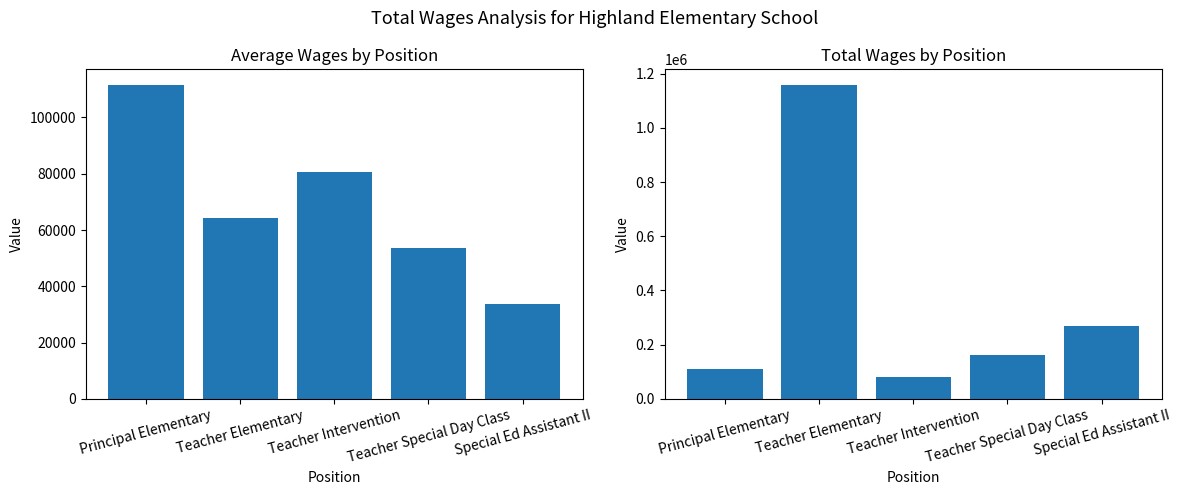

At how many categories does at least one series exceed 589253?

1